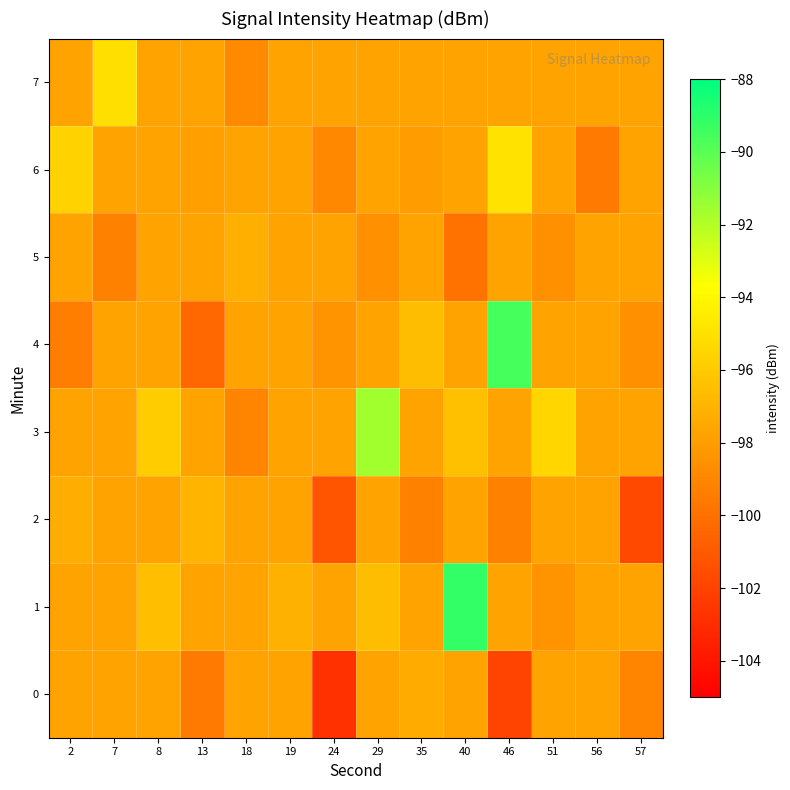

Which series has the largest total across all categories?

row_1